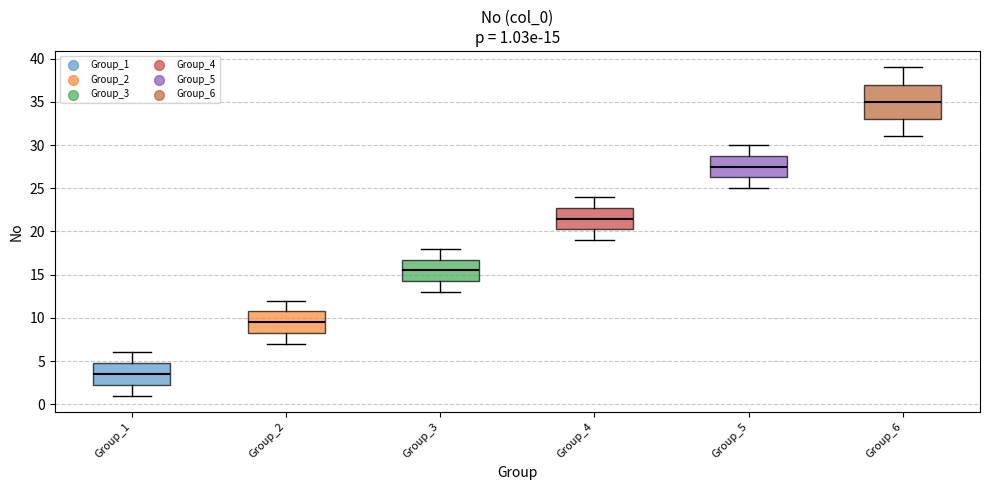

Which box is the tallest, from its lower edge to its upper edge?

Group_6